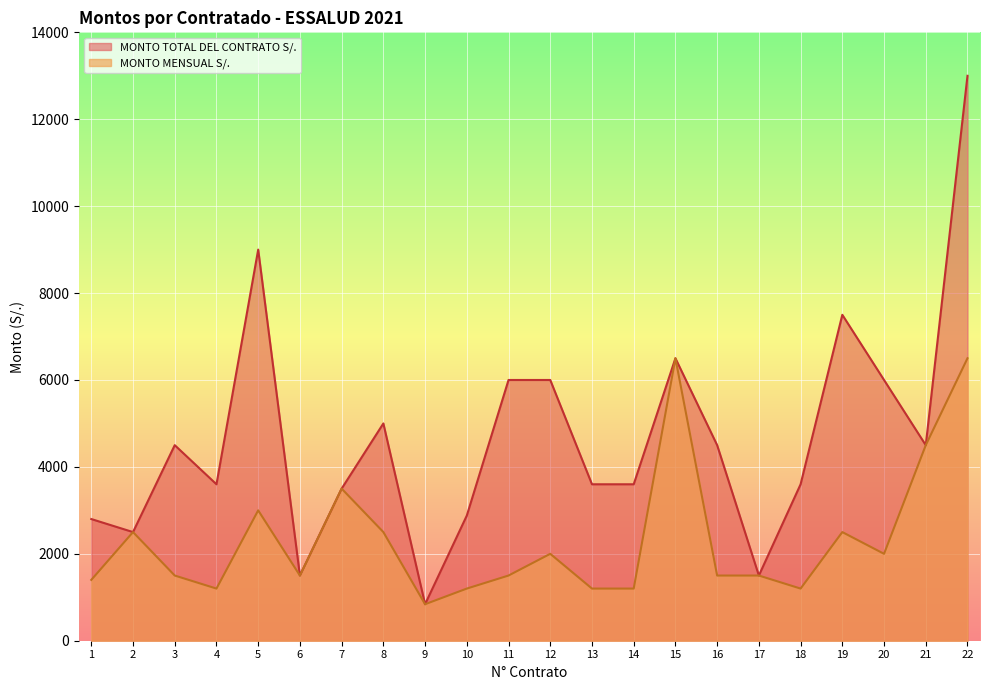

Which series has the largest range (max minus min)?

MONTO TOTAL DEL CONTRATO S/.